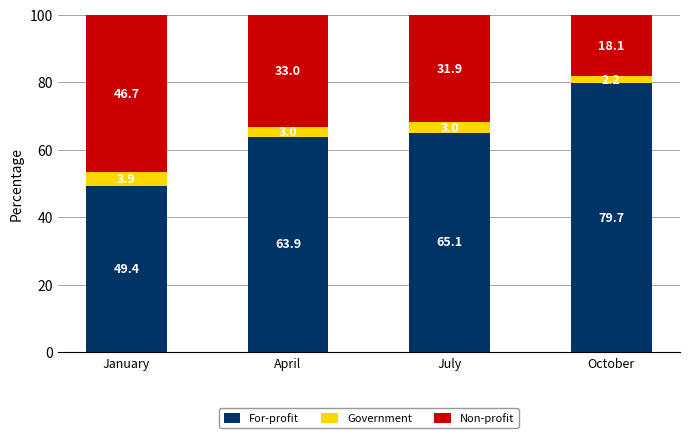

What is the total value across all series at October?

100.0